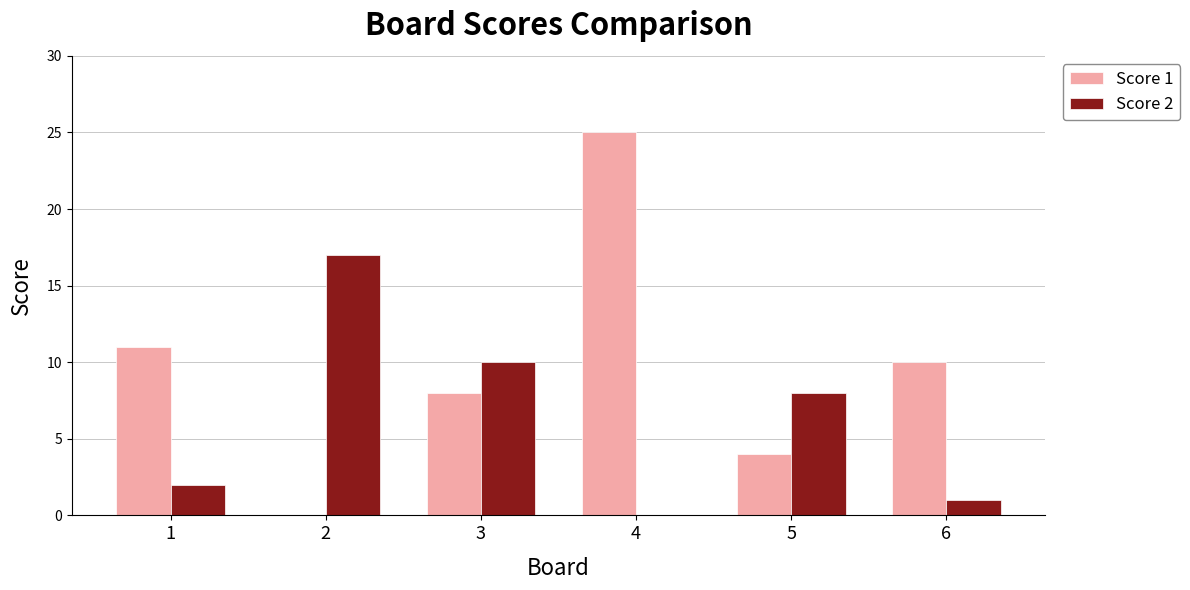

The Score 2 series shows 10 at 3. True or false?

True